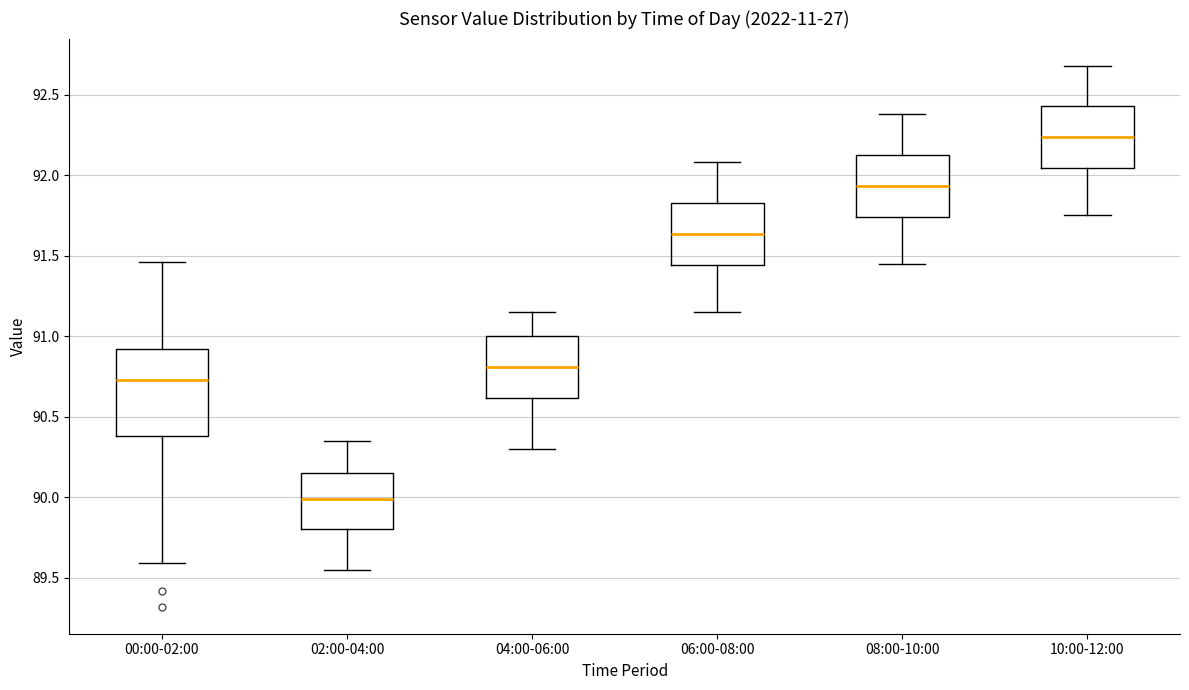

Comparing the boxes themselves (not the whiskers), which one is the tallest?

00:00-02:00